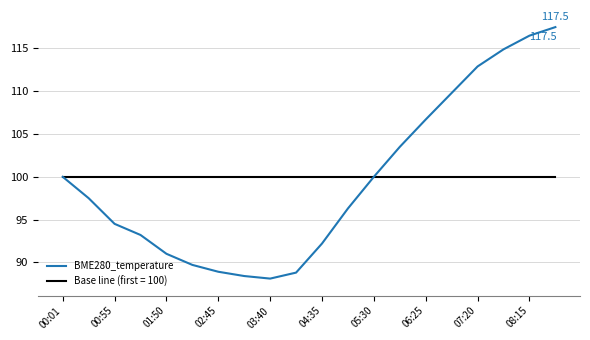

What is the maximum value shown in the chart?

117.5